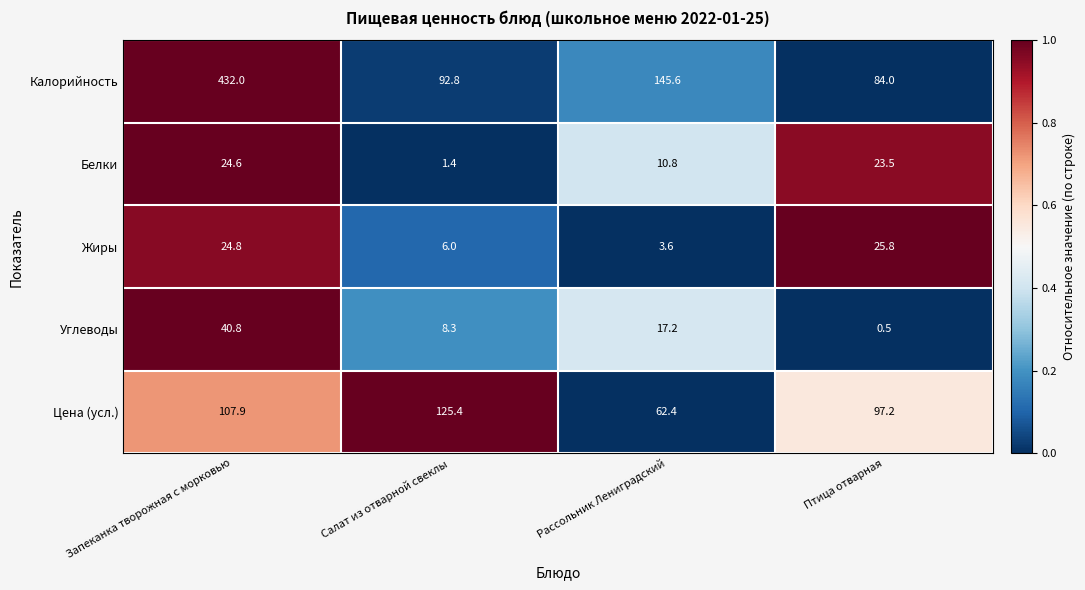

What is the difference between the maximum and second lowest values in the Калорийность series?

339.2